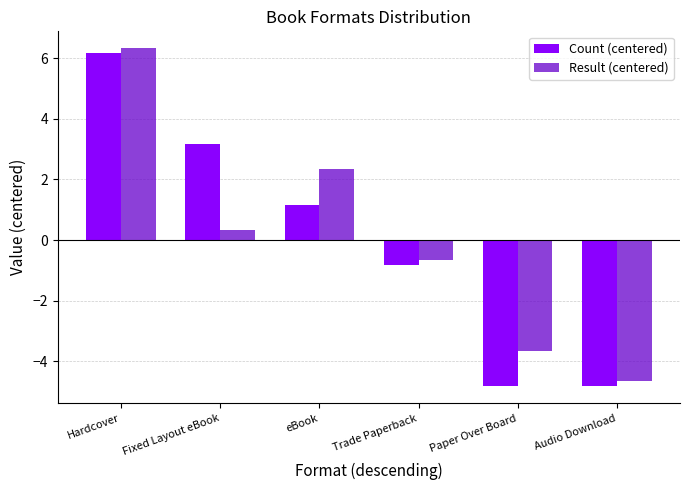

Between Hardcover and eBook, which series saw the biggest shift?

Count (centered)